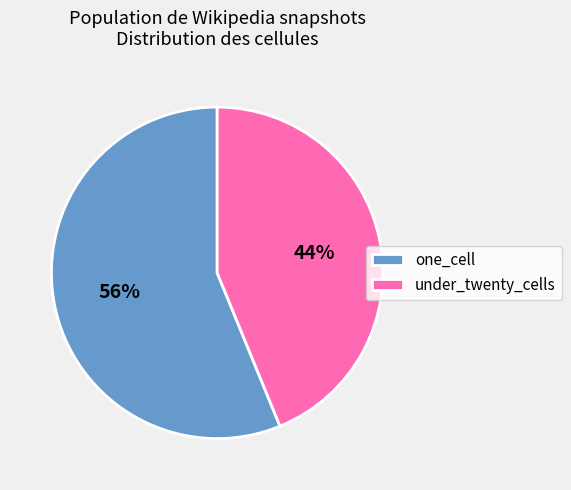

Count the number of slices in the pie.

2